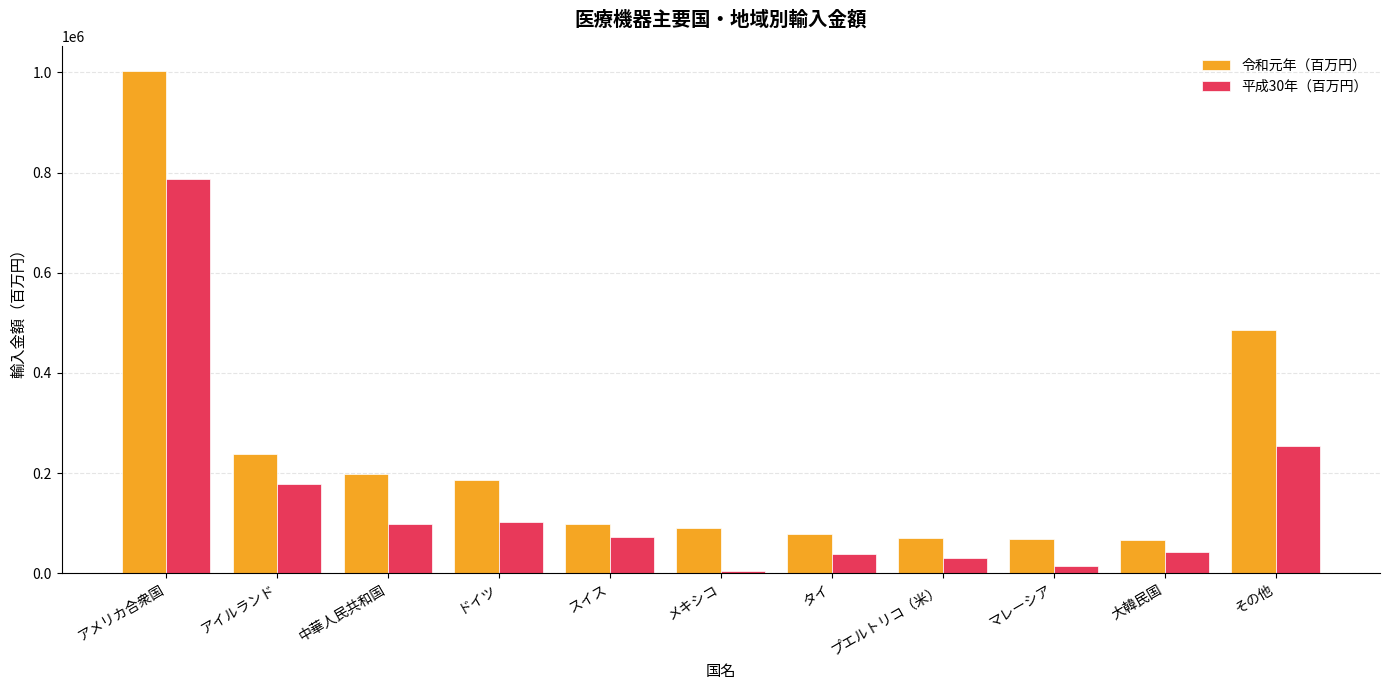

What is the smallest value displayed?

4584